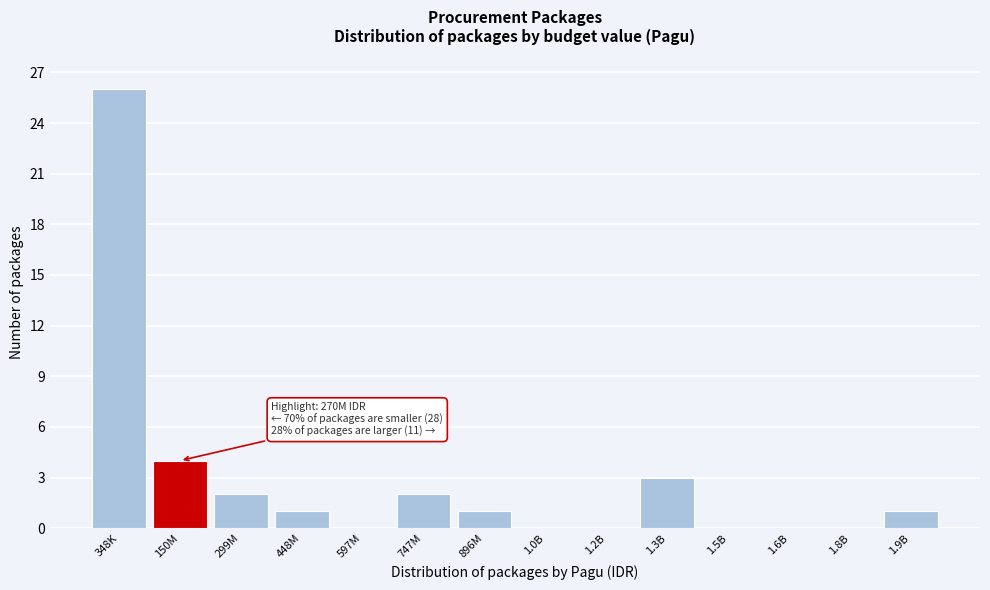

Reading right to left, extract all data points from this chart.

1.9B=1	1.8B=0	1.6B=0	1.5B=0	1.3B=3	1.2B=0	1.0B=0	896M=1	747M=2	597M=0	448M=1	299M=2	150M=4	348K=26